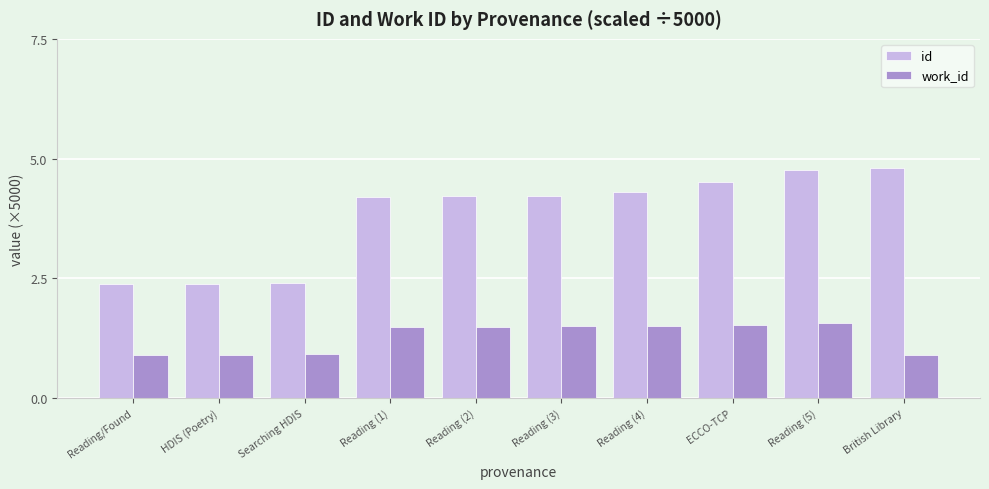

What is the sum of the id values at Reading (5) and ECCO-TCP?

9.3